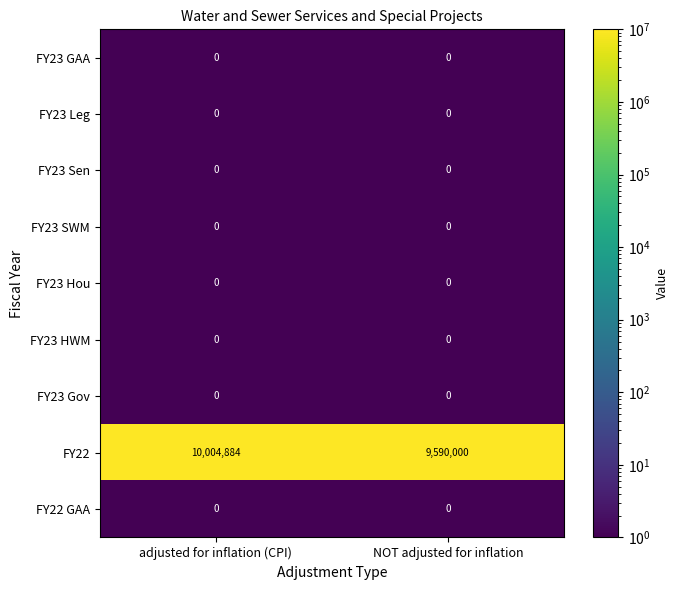

Between adjusted for inflation (CPI) and NOT adjusted for inflation, which series saw the biggest shift?

FY22